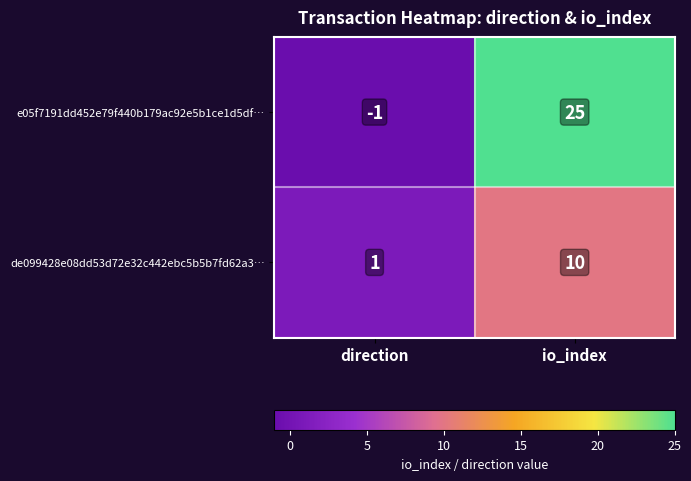

What is the total value across all series at io_index?

35